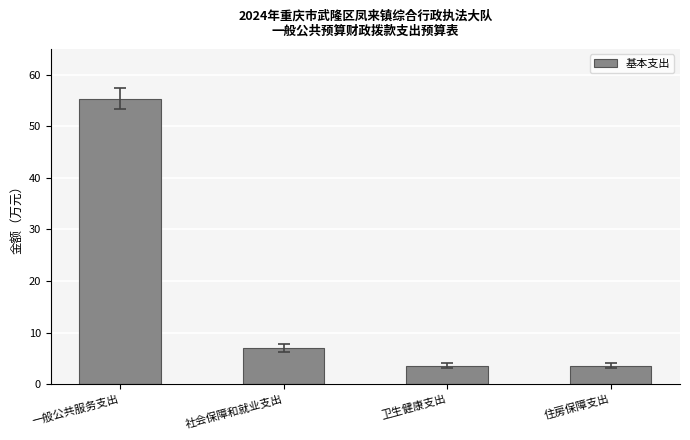

The chart shows a value of 55.4 at 一般公共服务支出. True or false?

True